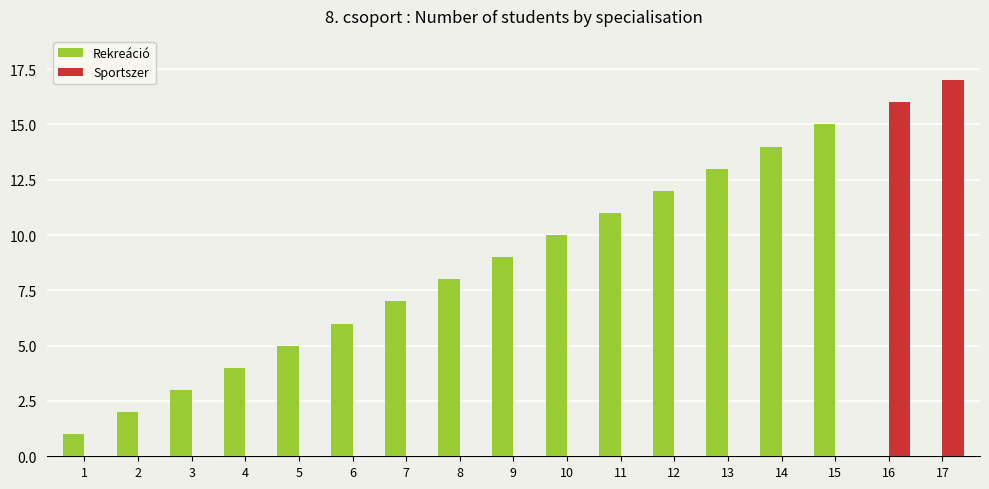

The Sportszer series shows 8 at 15. True or false?

False